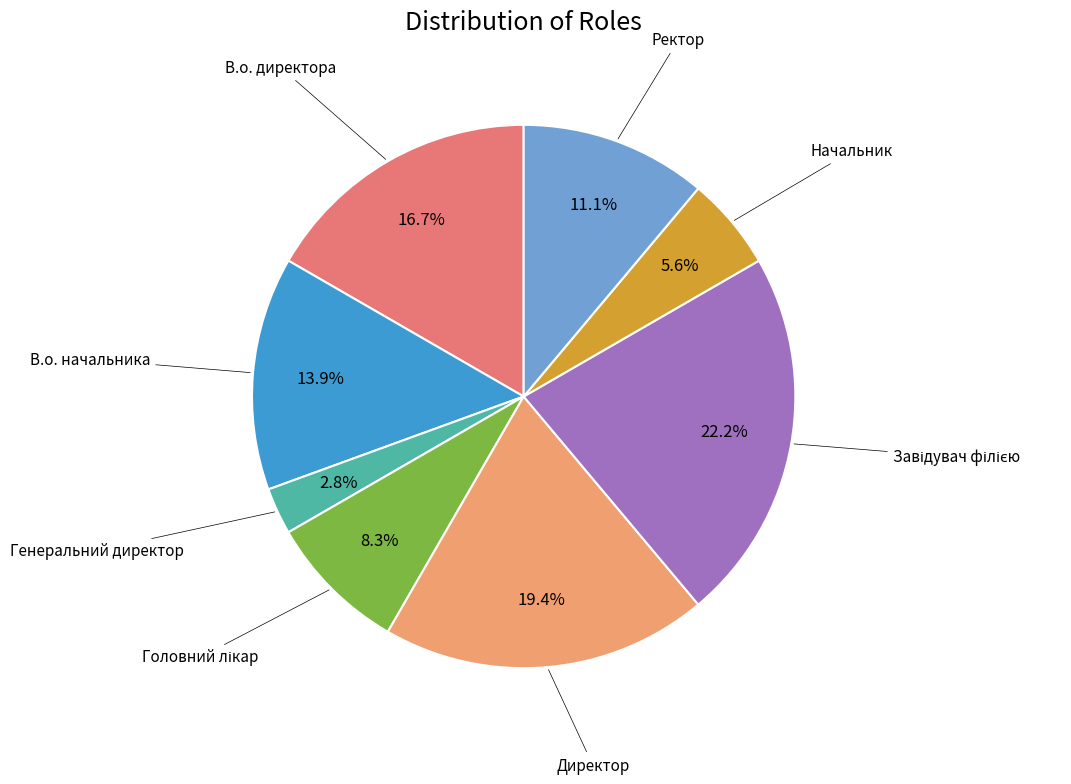

To the nearest percent, what portion does Директор represent?

19%